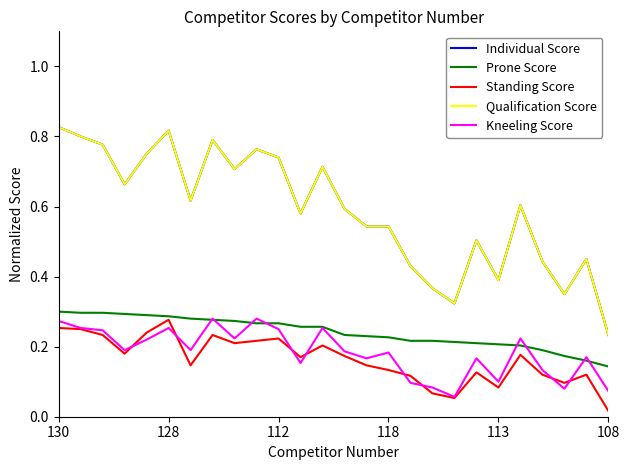

Does the chart have visible grid lines?

No